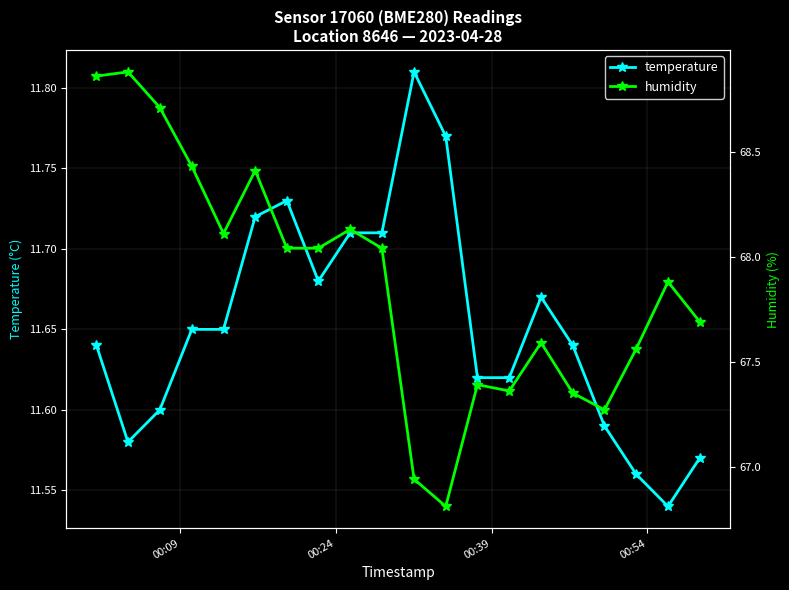

True or false: temperature has more than 2 points higher than both neighbors.

True